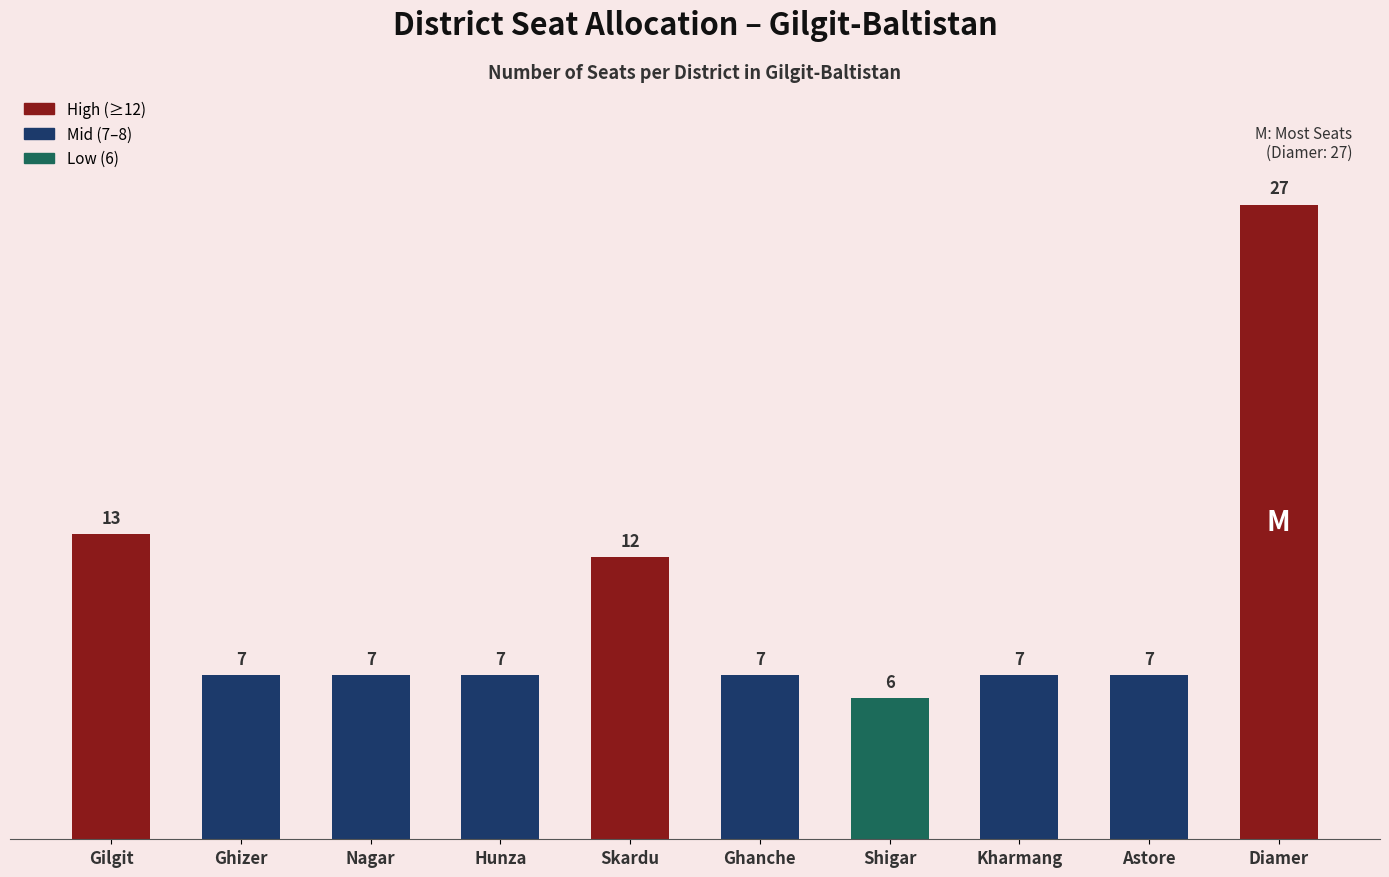

How many values are below 7?

1